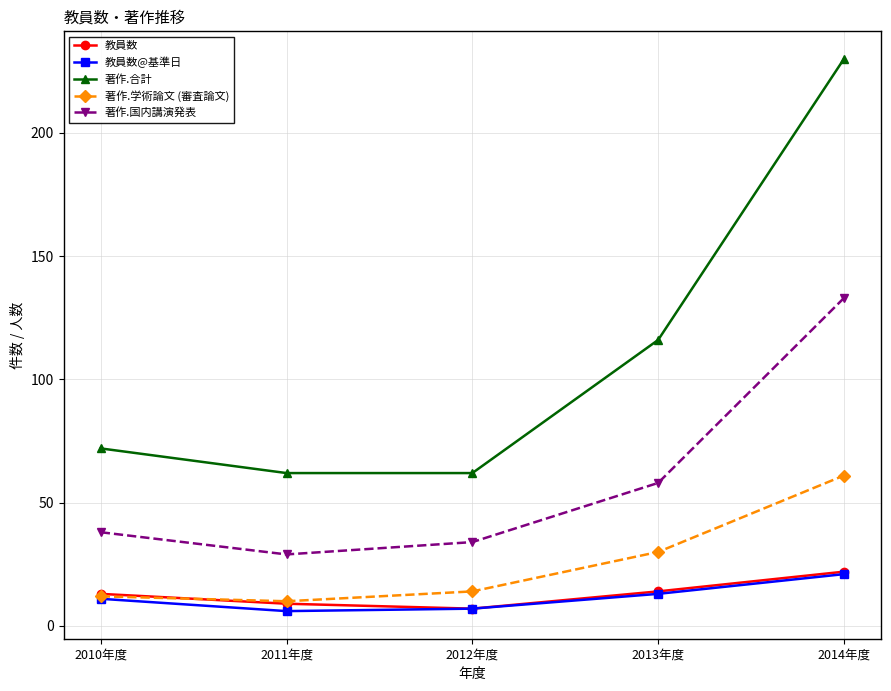

Reading right to left, extract all data points from this chart.

教員数: 22	14	7	9	13
教員数@基準日: 21	13	7	6	11
著作.合計: 230	116	62	62	72
著作.学術論文 (審査論文): 61	30	14	10	12
著作.国内講演発表: 133	58	34	29	38